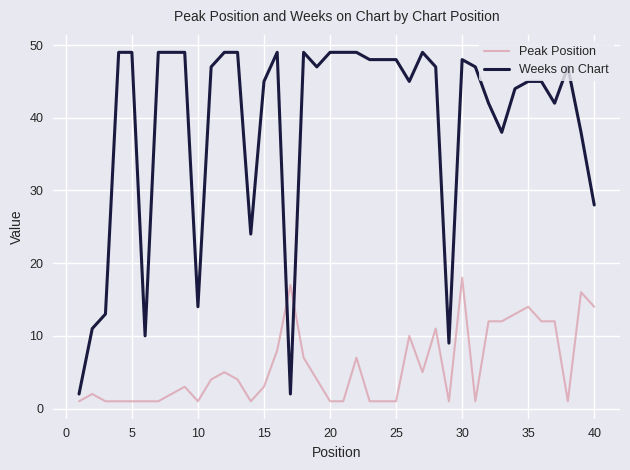

What is the average value of the Peak Position series?

6